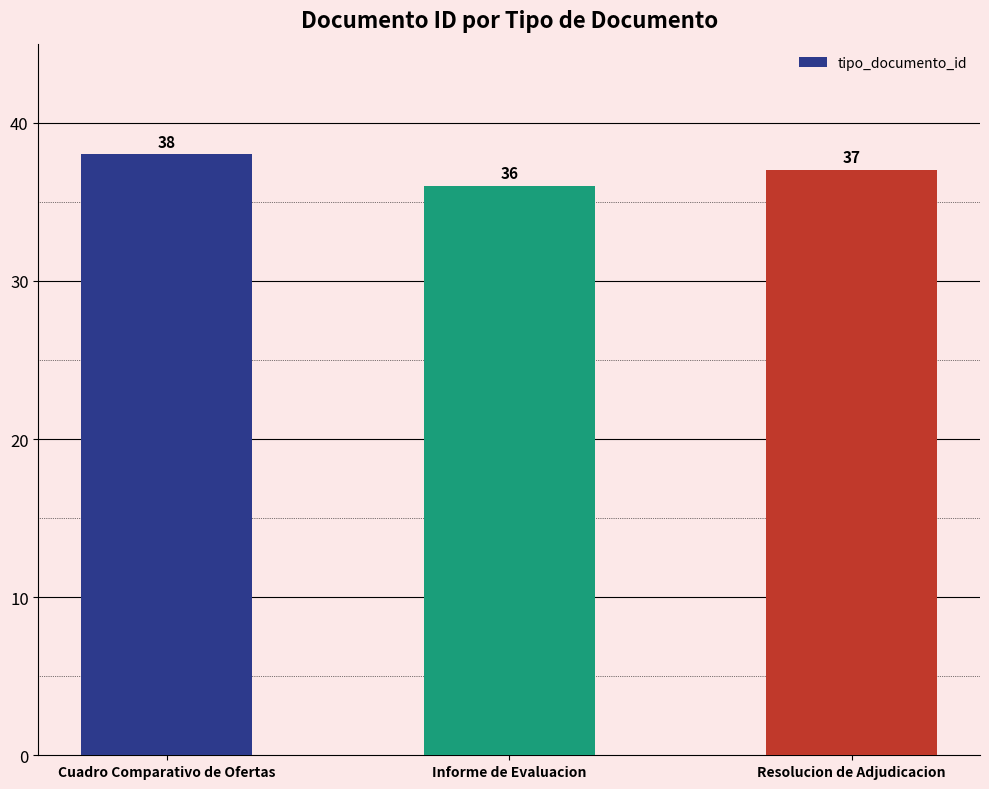

What is the average value?

37